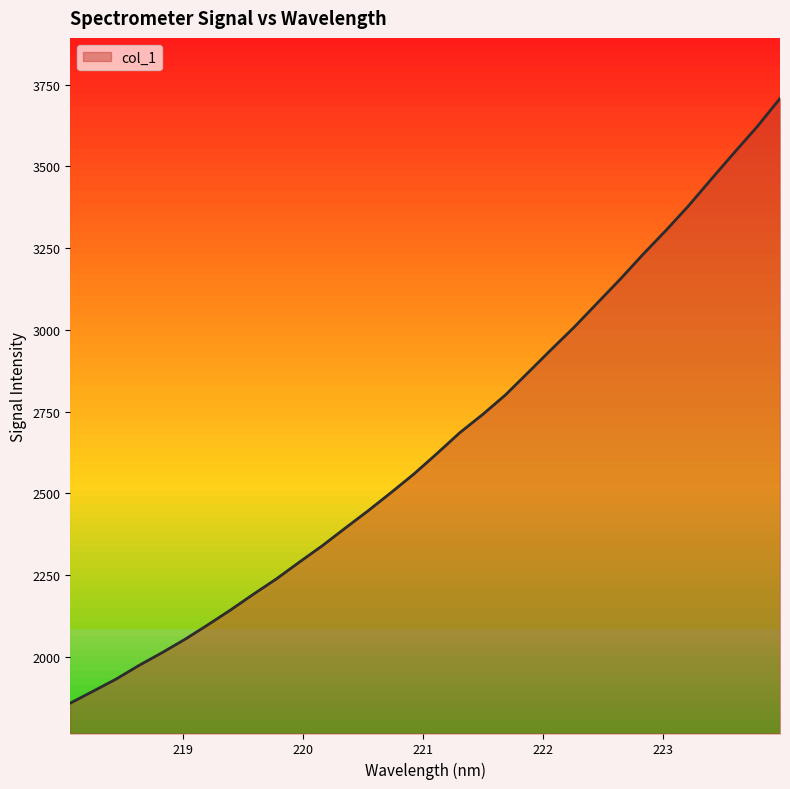

What is the difference between the maximum and minimum values?

1849.7